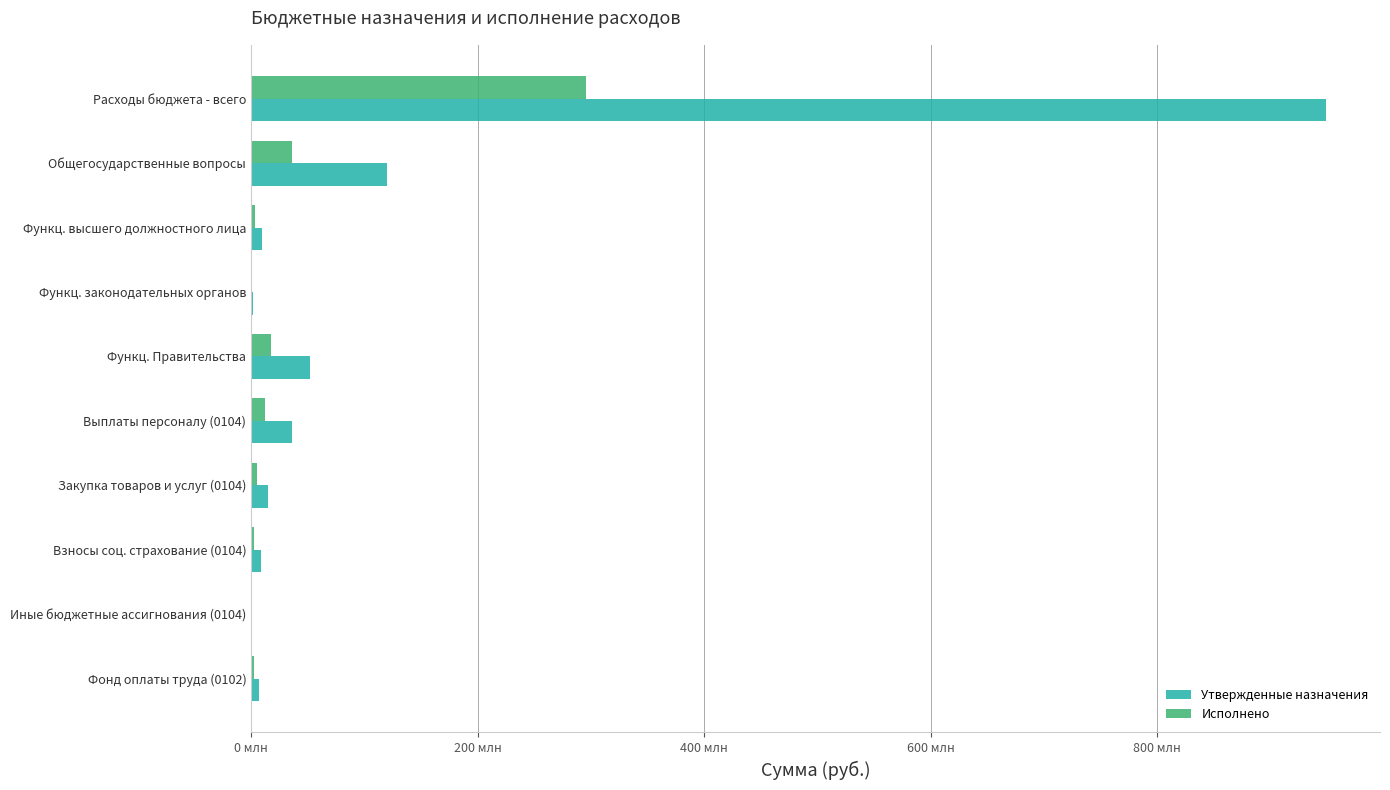

What is the average value of the Исполнено series?

37486782.5